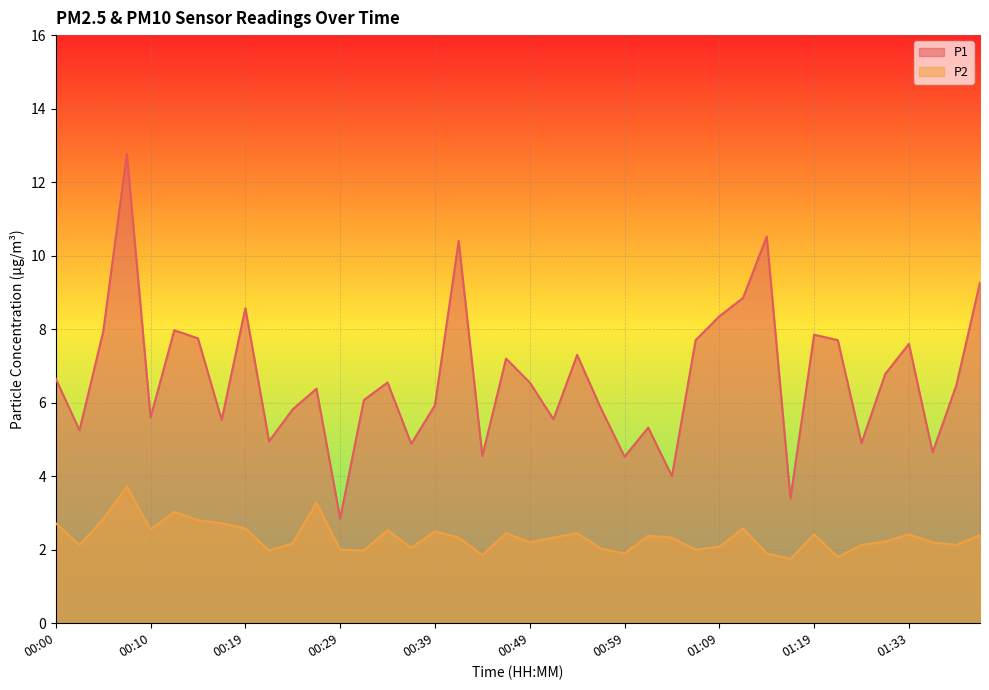

How many interior local valleys does the P1 series have?

13